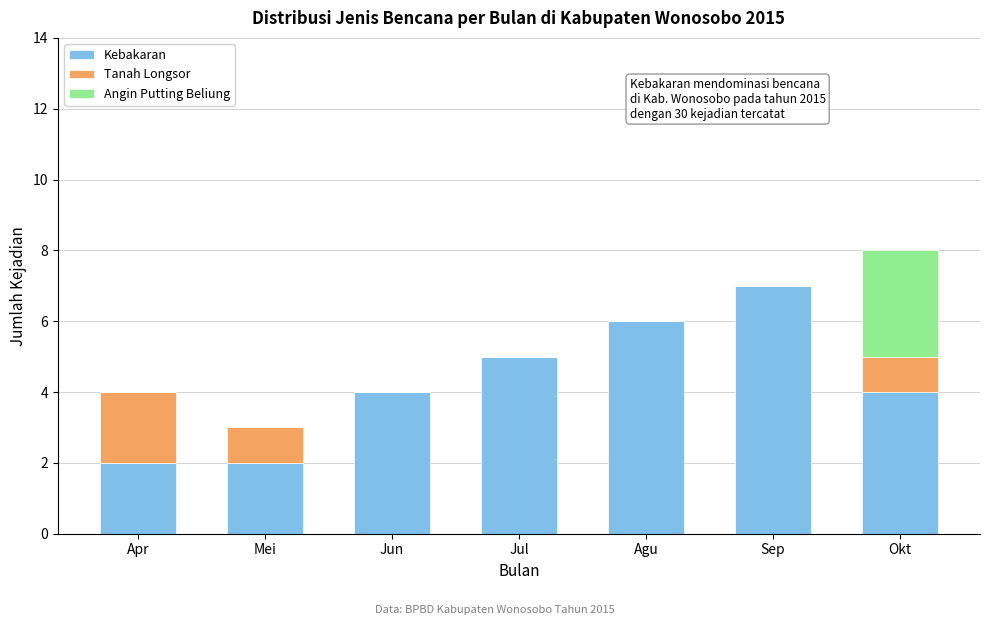

Reading left to right, transcribe the values for Kebakaran.

Apr=2	Mei=2	Jun=4	Jul=5	Agu=6	Sep=7	Okt=4